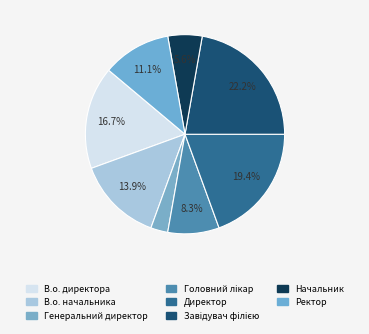

Does any single category account for the majority?

No